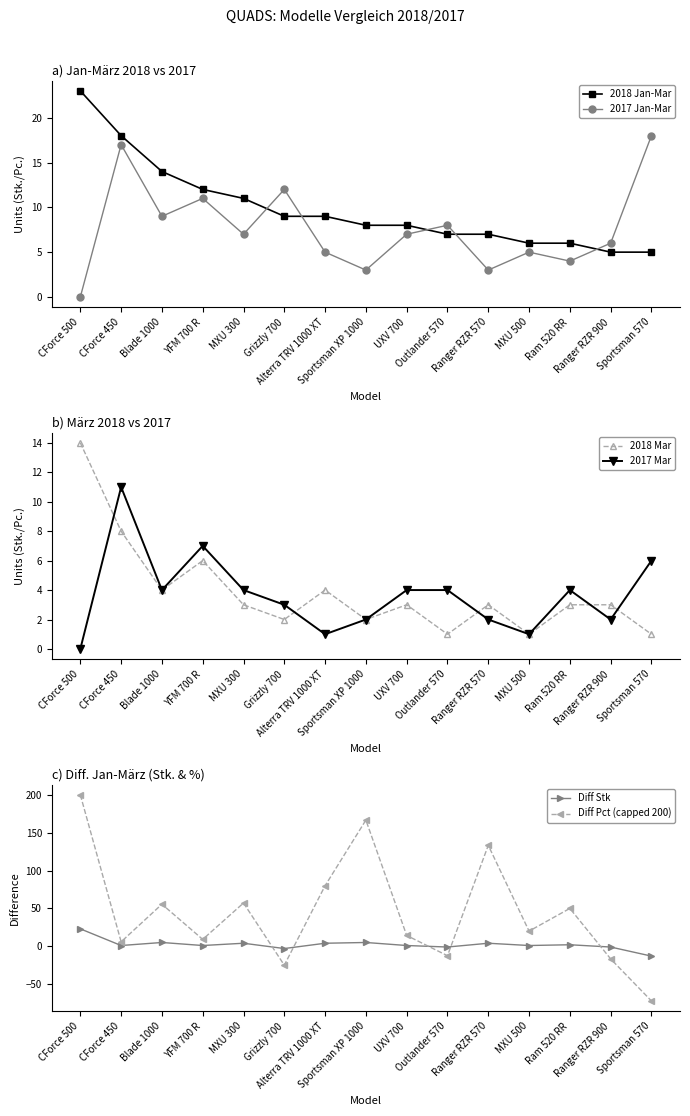

Is it true that 2017 Mar equals 6.2 at MXU 300?

False